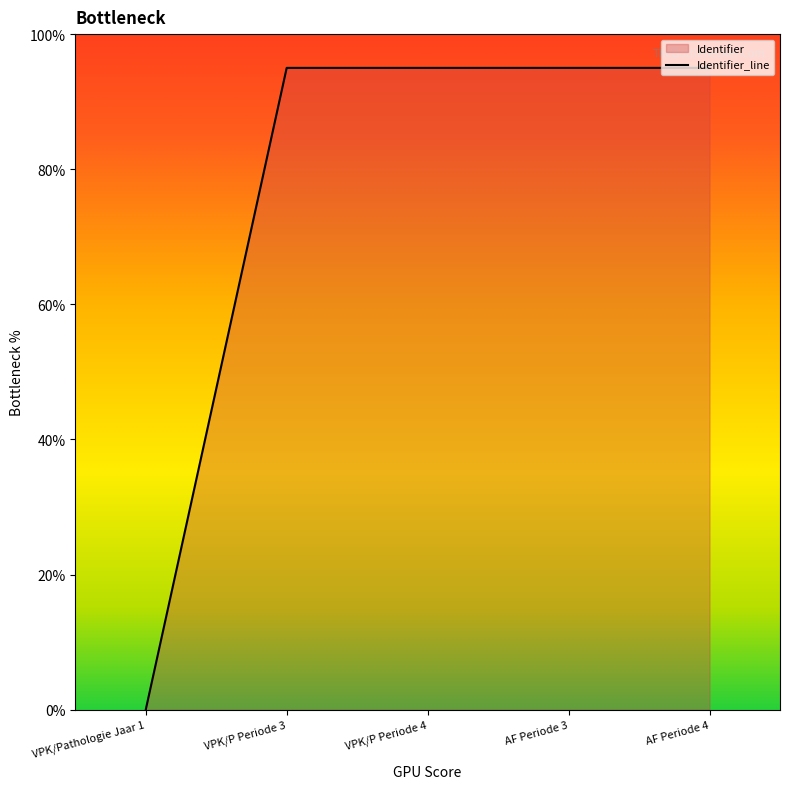

What is the label of the 3rd point from the right?

VPK/P Periode 4